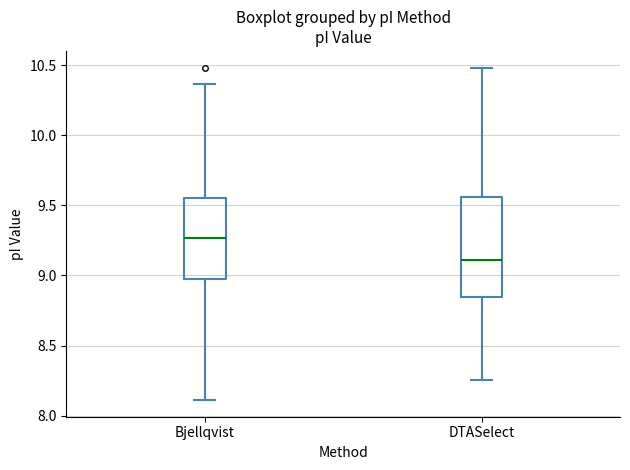

Reading left to right, transcribe this box plot: for each box, give where its median line is, the range the box spans, and where its two whiskers end, as read against the y-axis. The values are not printed on the chart, so give them approximately, as read against the axis.

Bjellqvist: median 9.25, box 9.00 to 9.55, whiskers 8.10 to 10.35
DTASelect: median 9.10, box 8.85 to 9.55, whiskers 8.25 to 10.50